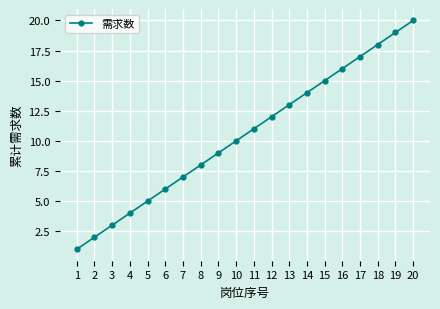

How many lines are shown in the chart?

1